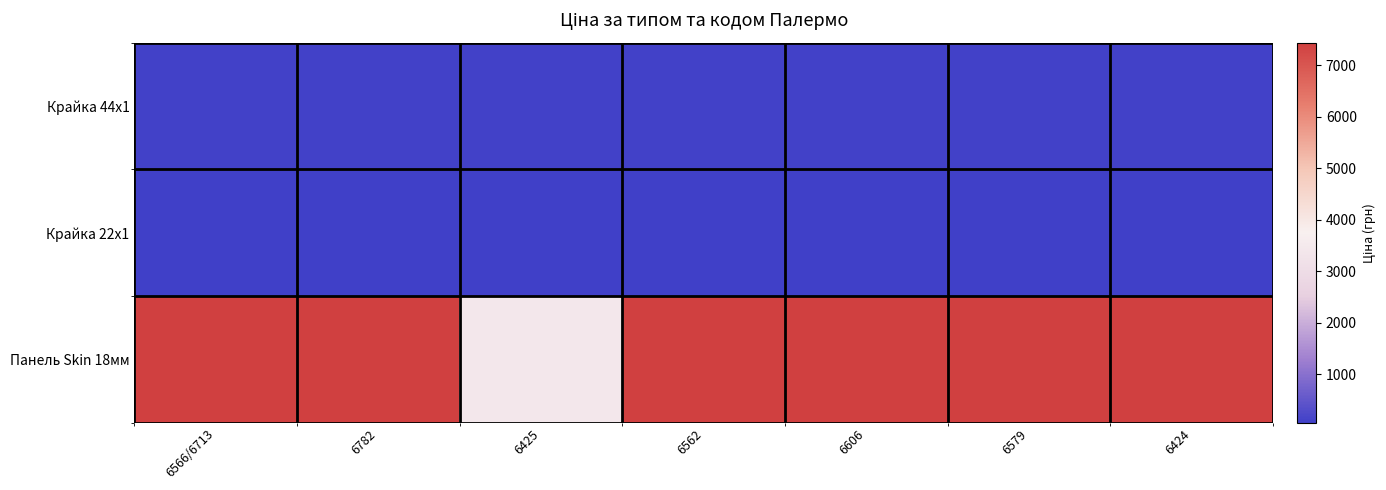

Which series has the widest spread of values?

Панель Skin 18мм